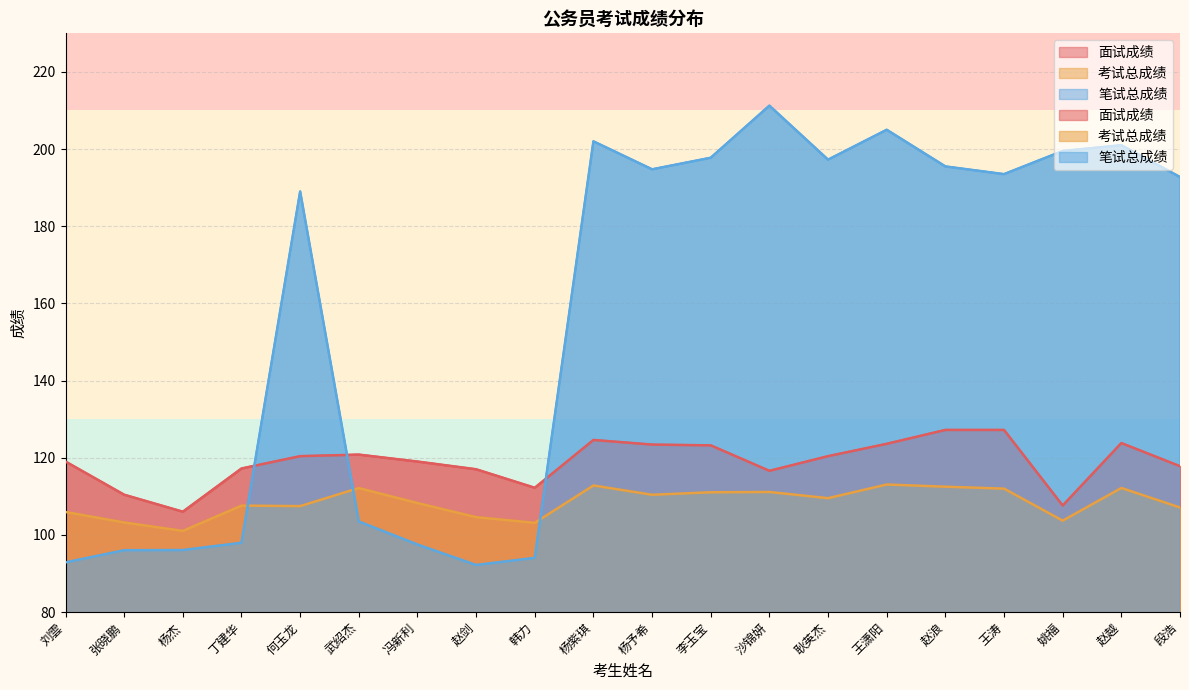

At 杨杰, list the series in order from smallest to largest.

笔试总成绩, 考试总成绩, 面试成绩